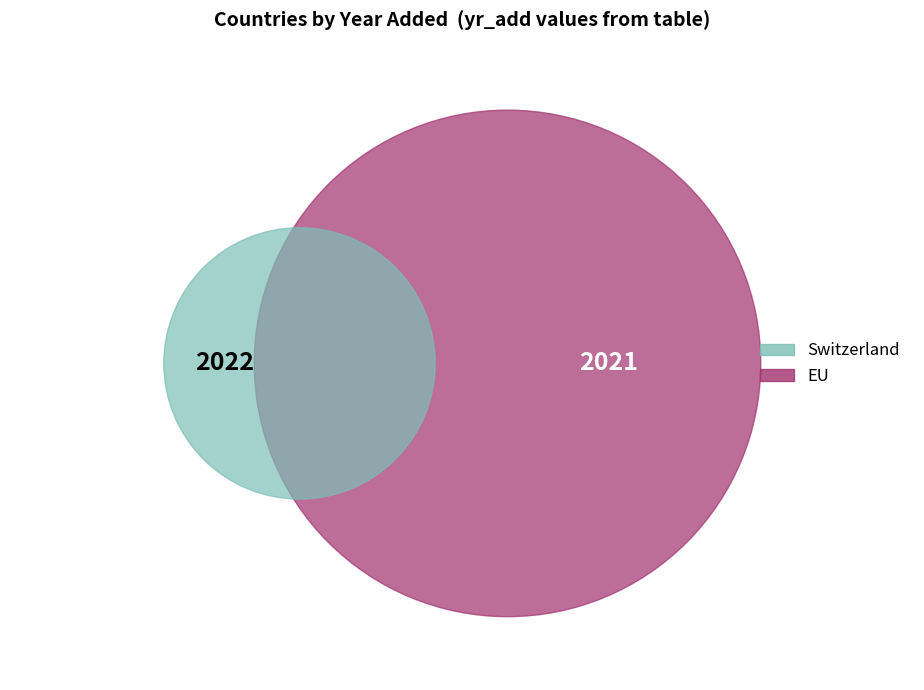

How many segments does this pie chart have?

2